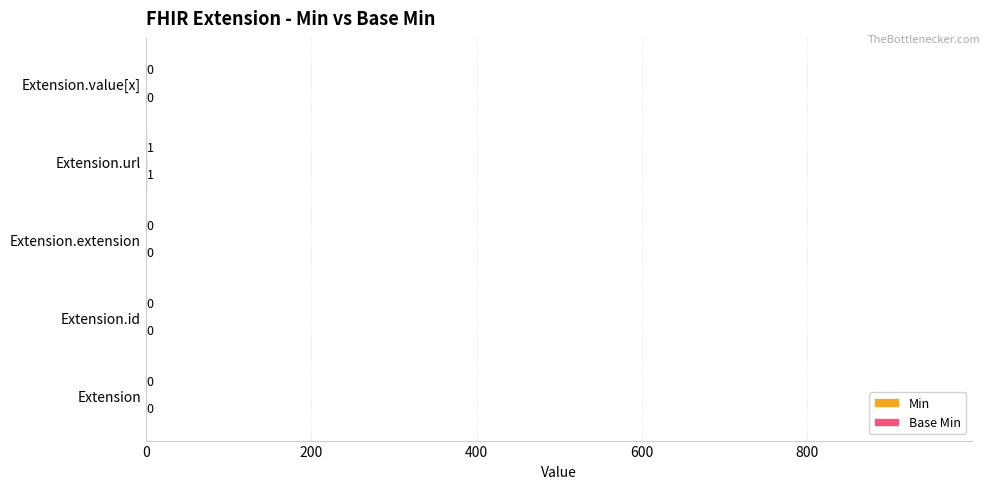

Reading left to right, list all the values displayed in this chart.

Min: 0	0	0	1	0
Base Min: 0	0	0	1	0